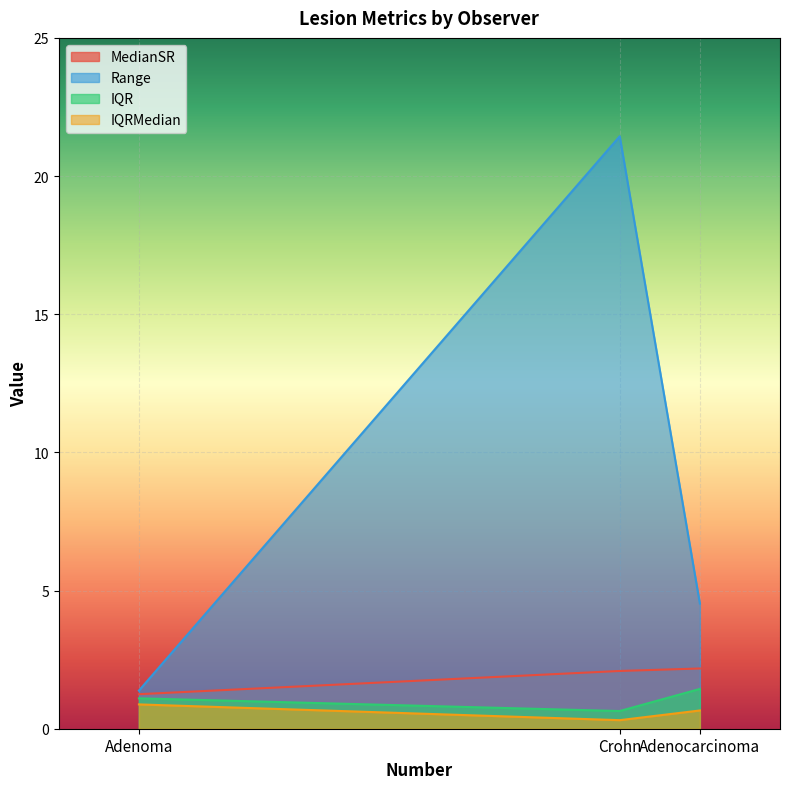

True or false: IQRMedian has a value of 0.2 at Adenocarcinoma.

False